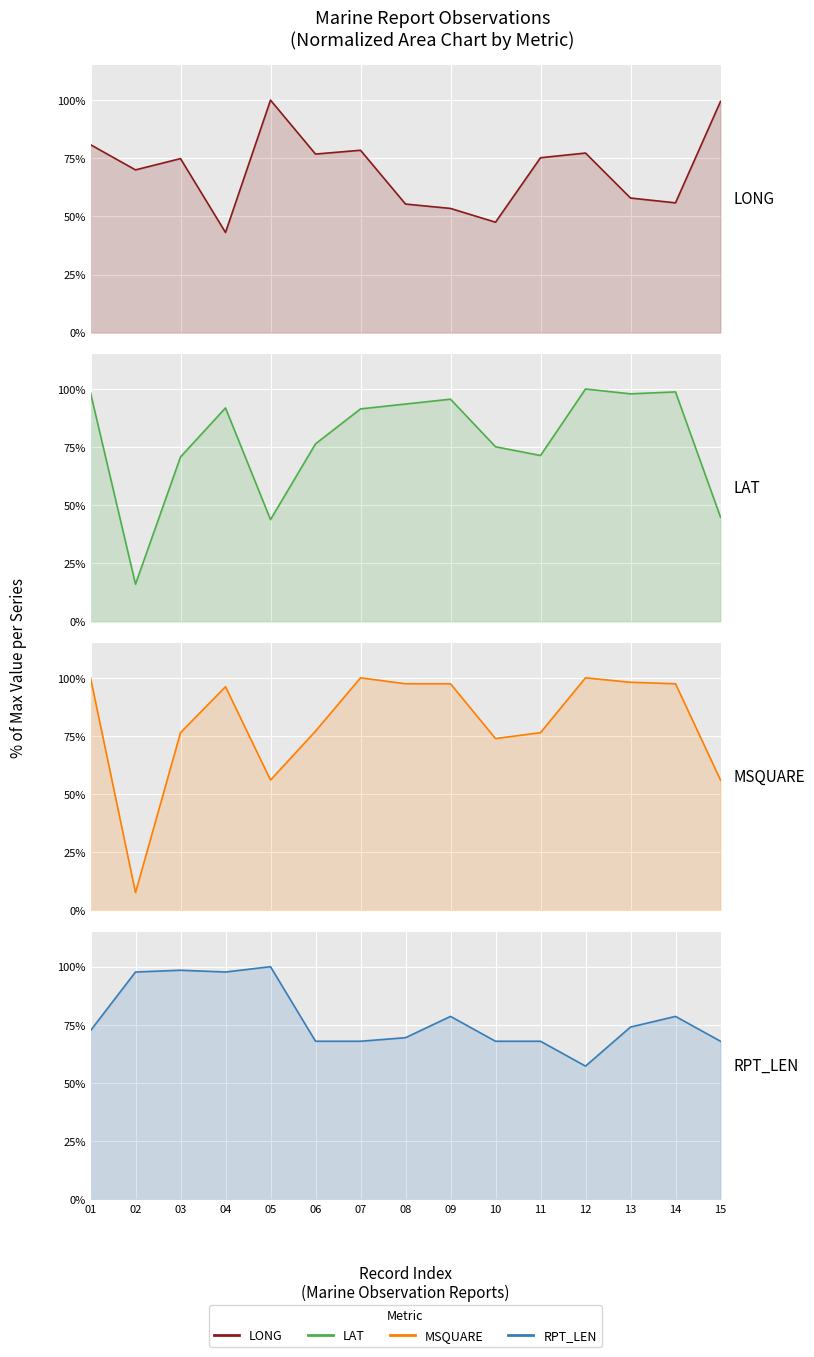

What is the greatest value displayed?

1.0